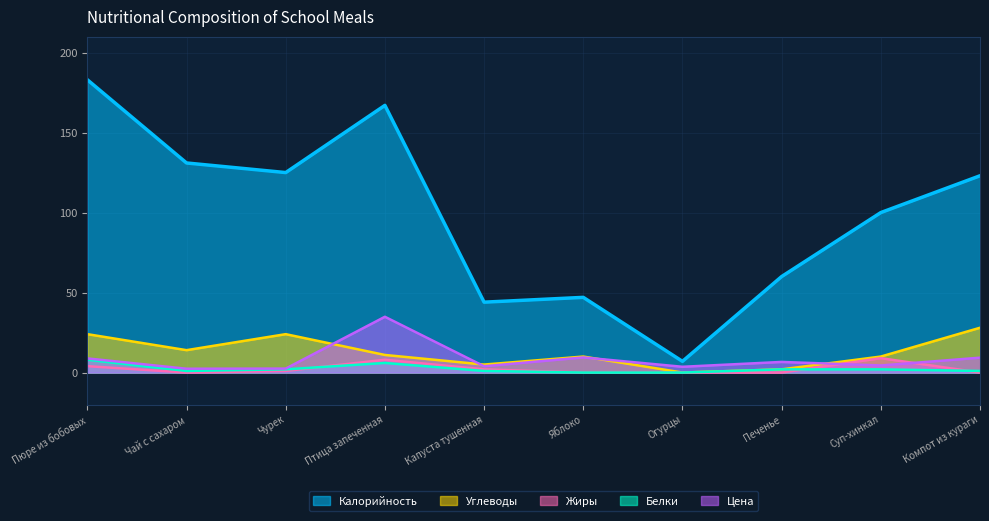

Where is the first local maximum for Жиры?

Птица запеченная